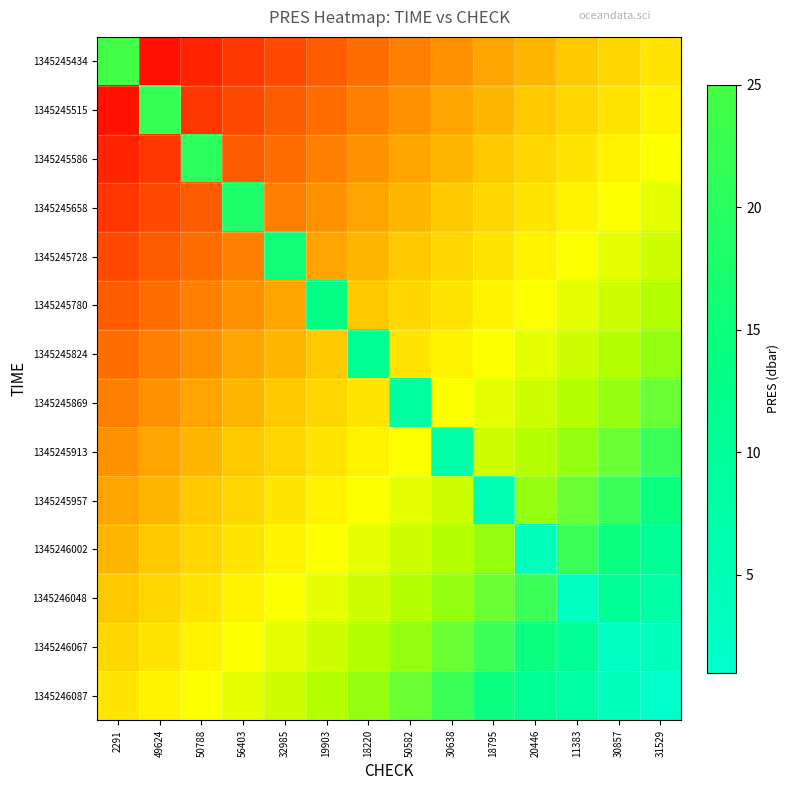

Rank the series by their maximum value, from highest to lowest.

1345245434, 1345245515, 1345245586, 1345245658, 1345245728, 1345245780, 1345245824, 1345245869, 1345245913, 1345245957, 1345246002, 1345246048, 1345246067, 1345246087